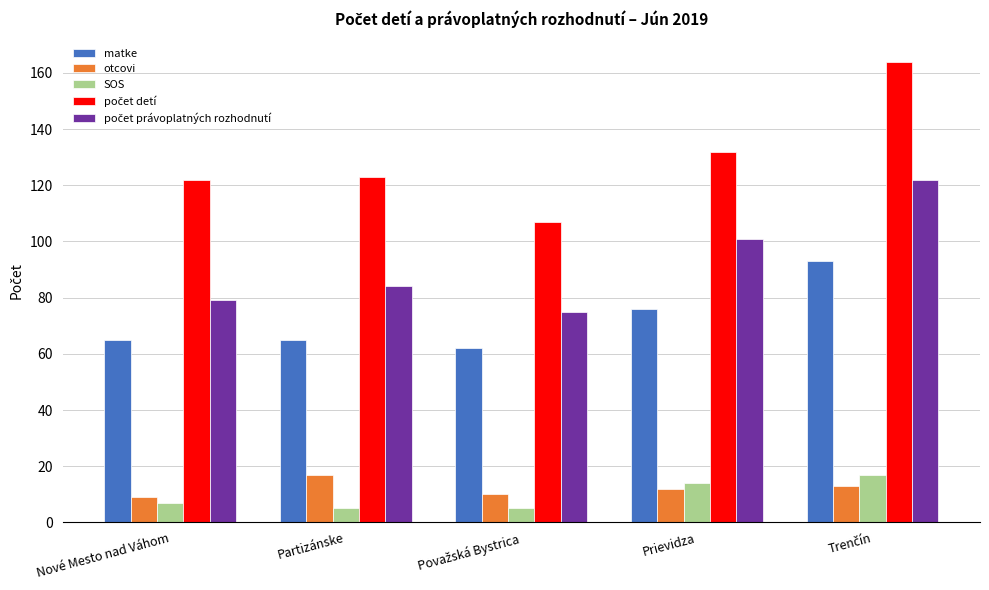

What is the total value across all series at Partizánske?

294